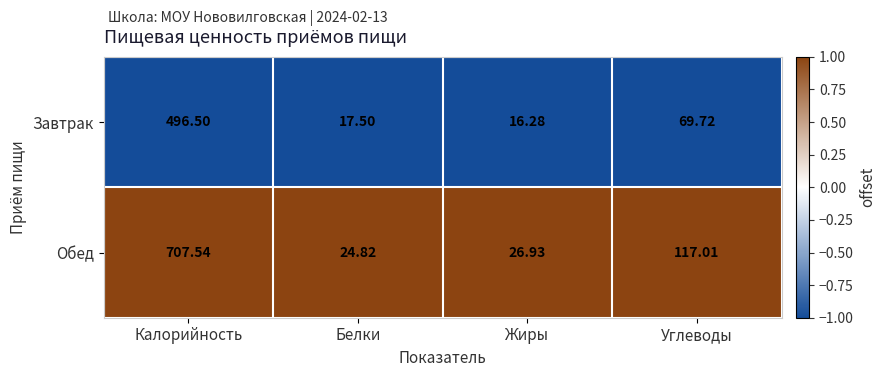

Where is Завтрак nearest to the value 256?

Углеводы